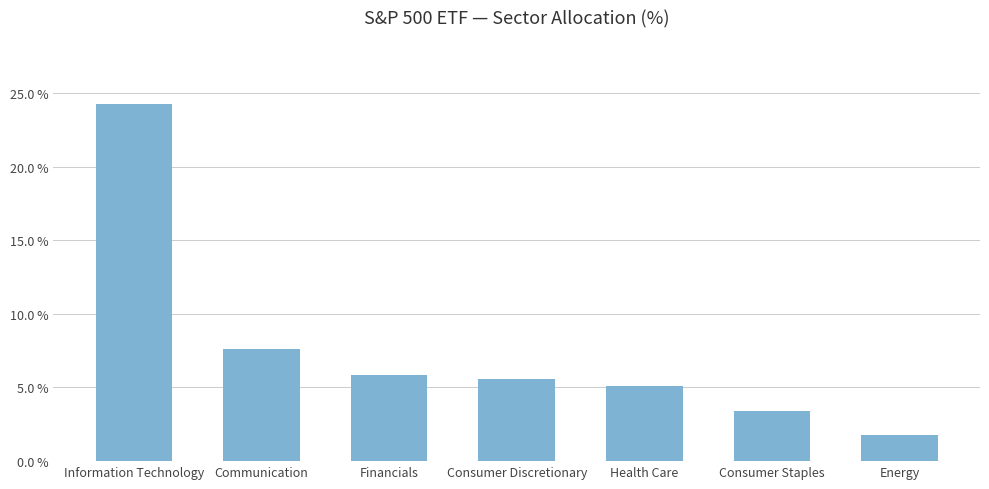

Reading right to left, list all the values displayed in this chart.

Energy=1.8	Consumer Staples=3.4	Health Care=5.1	Consumer Discretionary=5.6	Financials=5.9	Communication=7.6	Information Technology=24.2